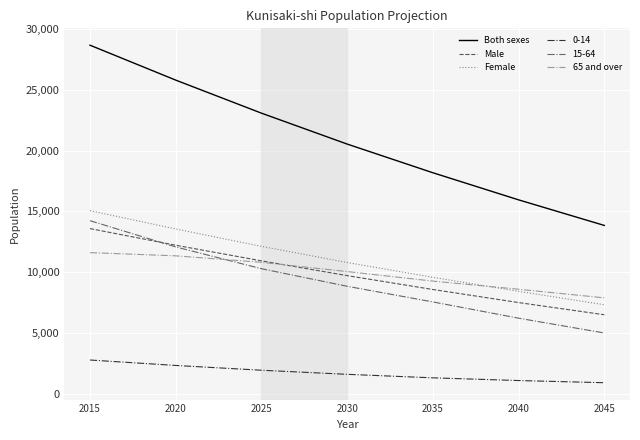

Is this an area chart (filled region under the line)?

No